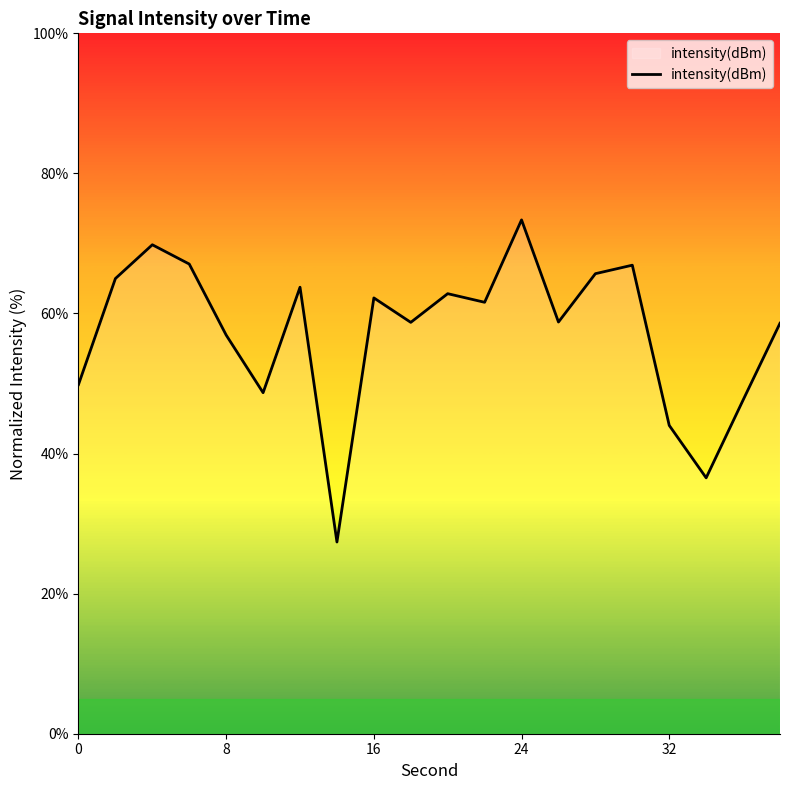

What is the greatest value displayed?

73.4